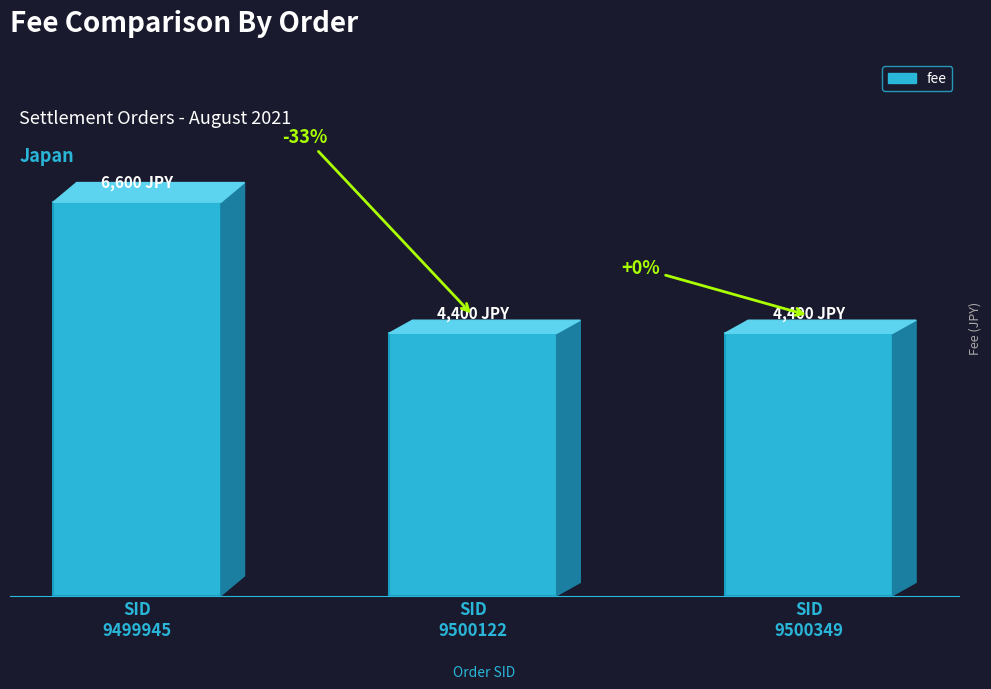

Are the bars horizontal?

No